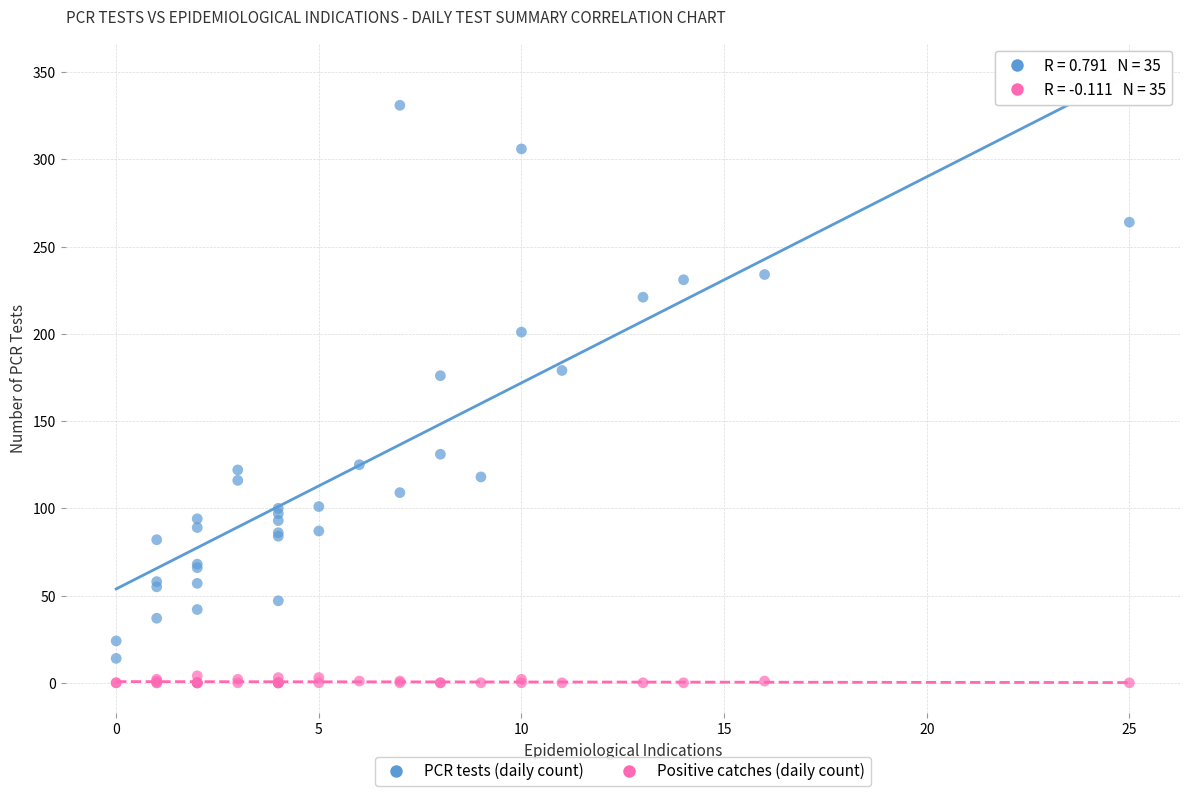

Which series reaches the maximum Y coordinate?

PCR tests (daily count)